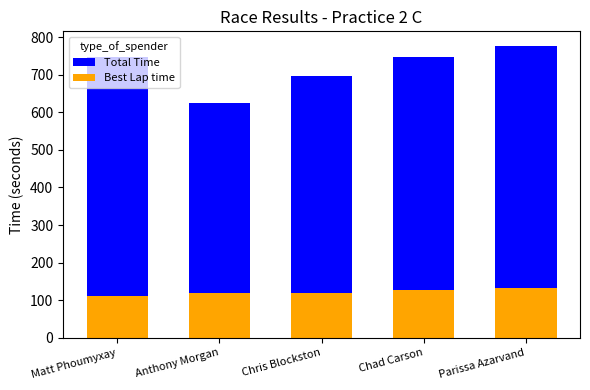

Rank the series by their maximum value, from highest to lowest.

Total Time, Best Lap time